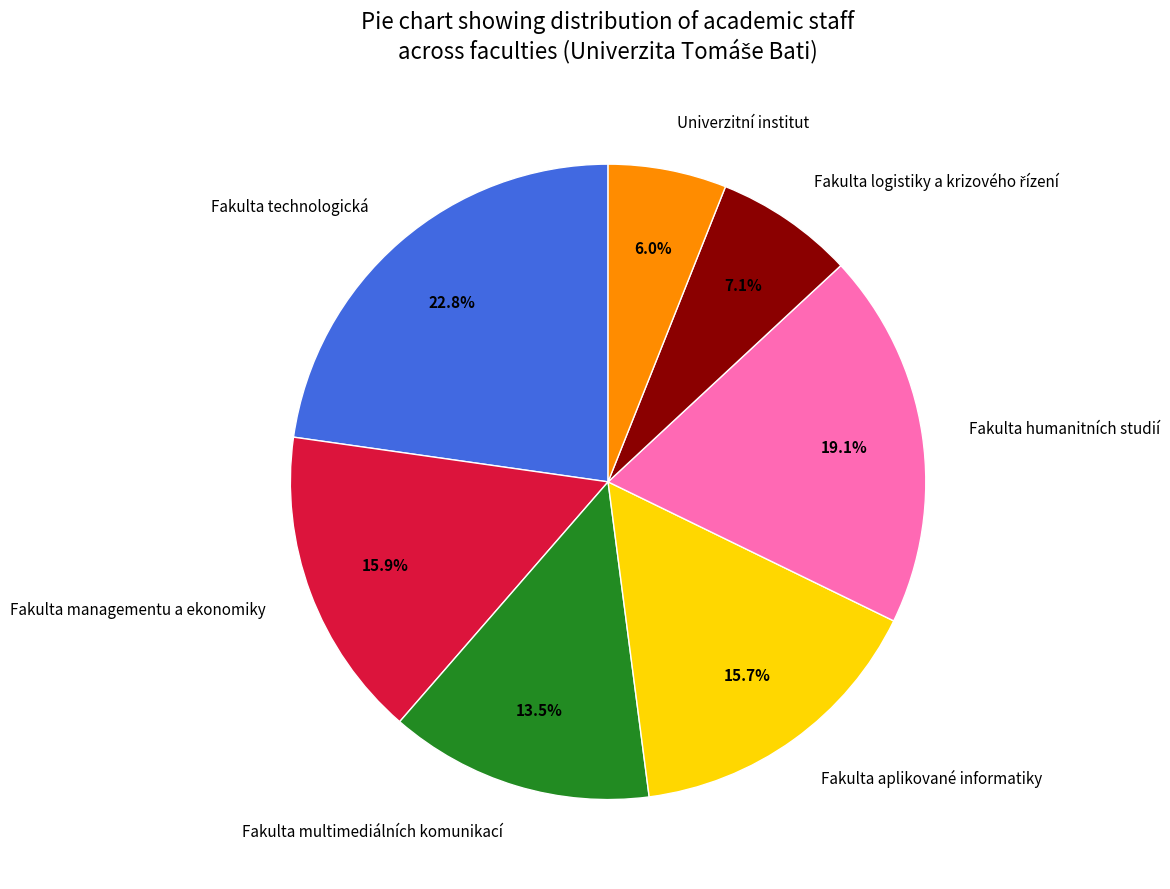

Is it true that Fakulta technologická is 13% of the pie?

False